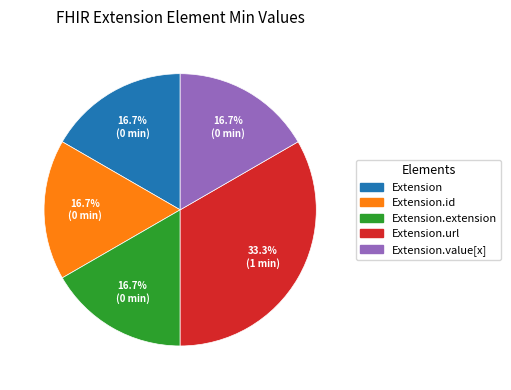

Is there a majority slice in this chart?

No